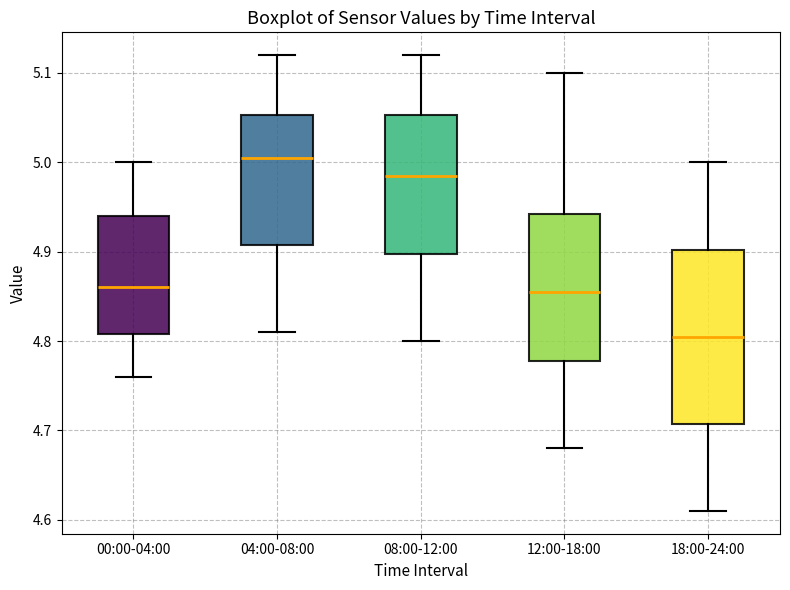

Which box is the tallest, from its lower edge to its upper edge?

18:00-24:00